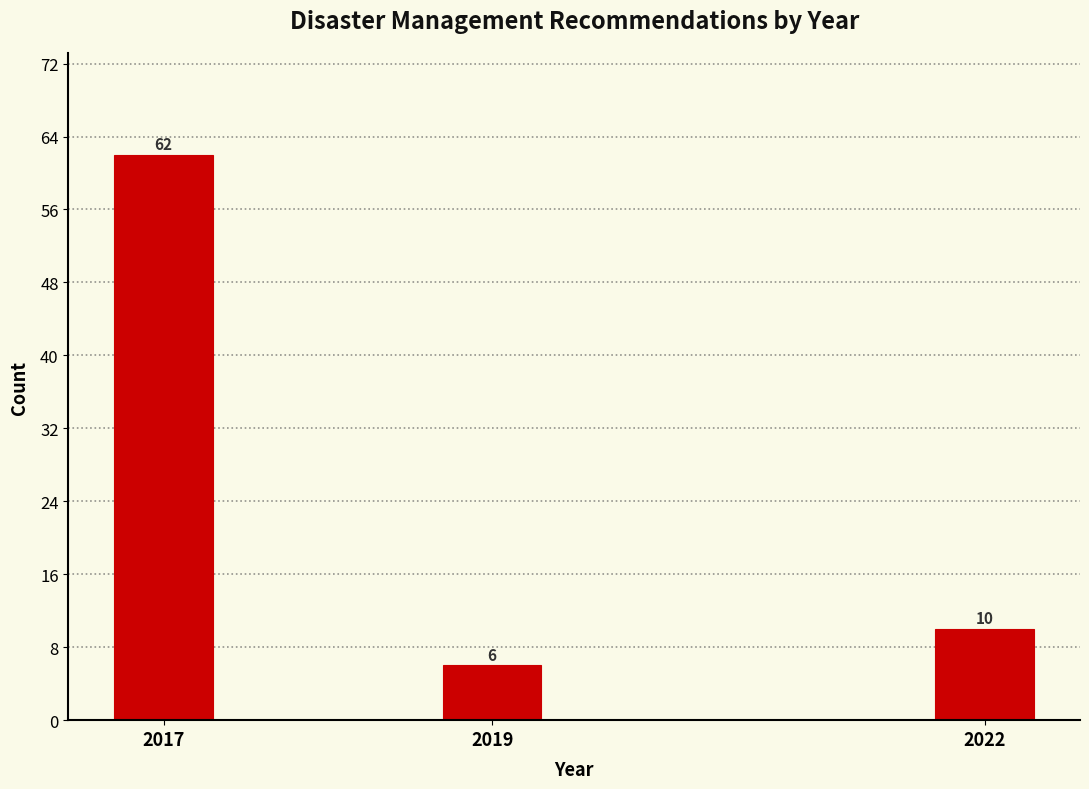

Reading left to right, list all the values displayed in this chart.

62	6	10